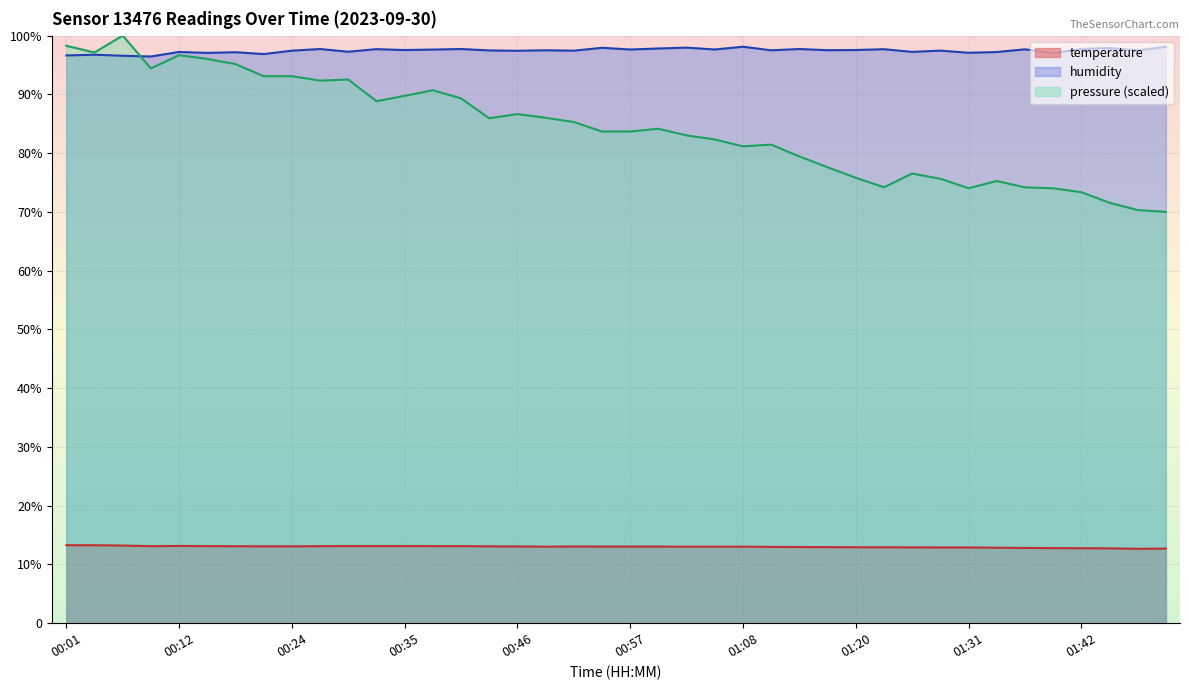

True or false: humidity and temperature intersect in this chart.

False